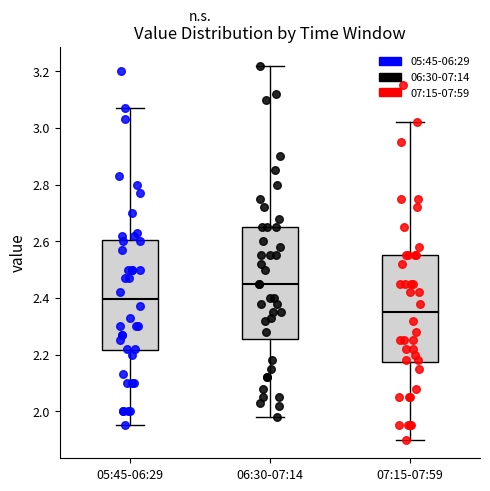

Reading left to right, read every box against the y-axis: the position of its median line, the range the box covers, and the ends of its whiskers. The values are not printed on the chart, so give them approximately, as read against the axis.

05:45-06:29: median 2.40, box 2.22 to 2.60, whiskers 1.96 to 3.08
06:30-07:14: median 2.46, box 2.26 to 2.66, whiskers 1.98 to 3.22
07:15-07:59: median 2.36, box 2.18 to 2.56, whiskers 1.90 to 3.02